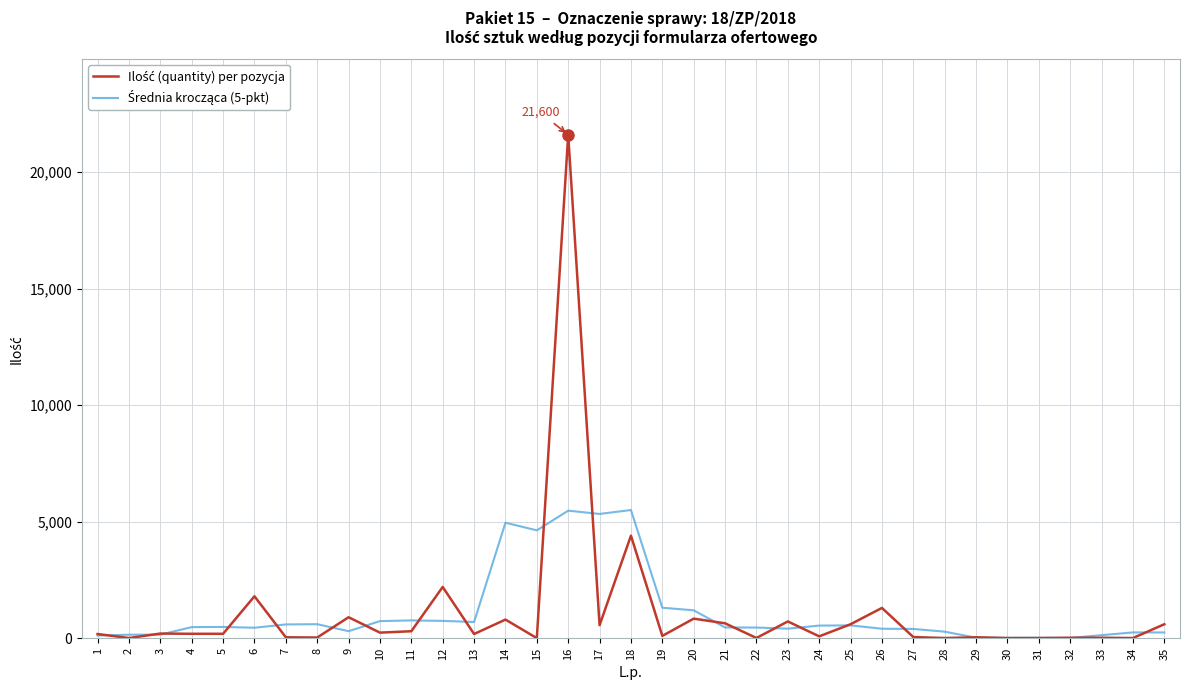

At which category does the chart reach its peak across all series?

16